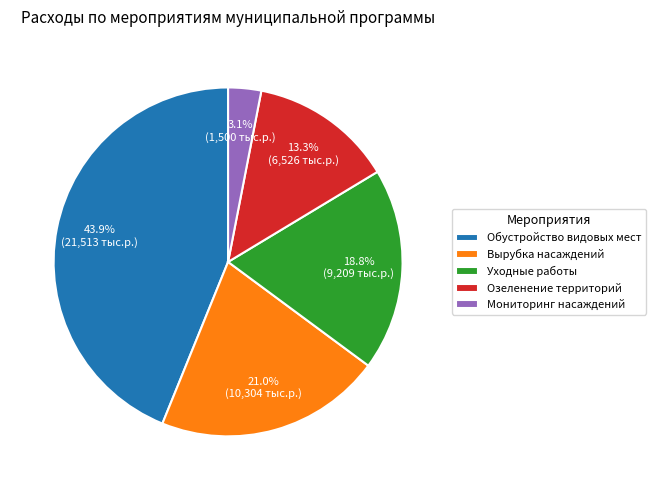

Approximately how many times larger is the value at Уходные работы compared to Озеленение территорий?

1.4